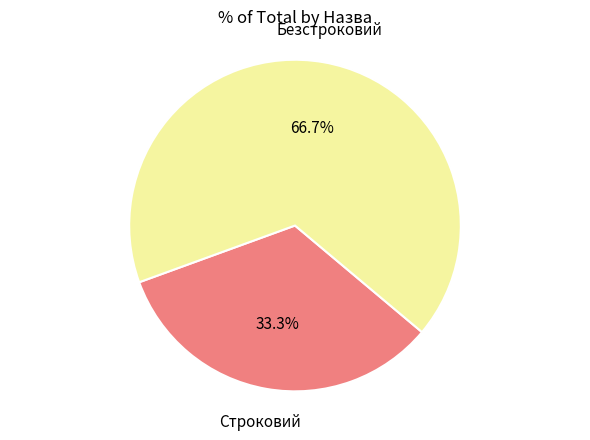

Is there any slice that represents more than half of the pie?

Yes